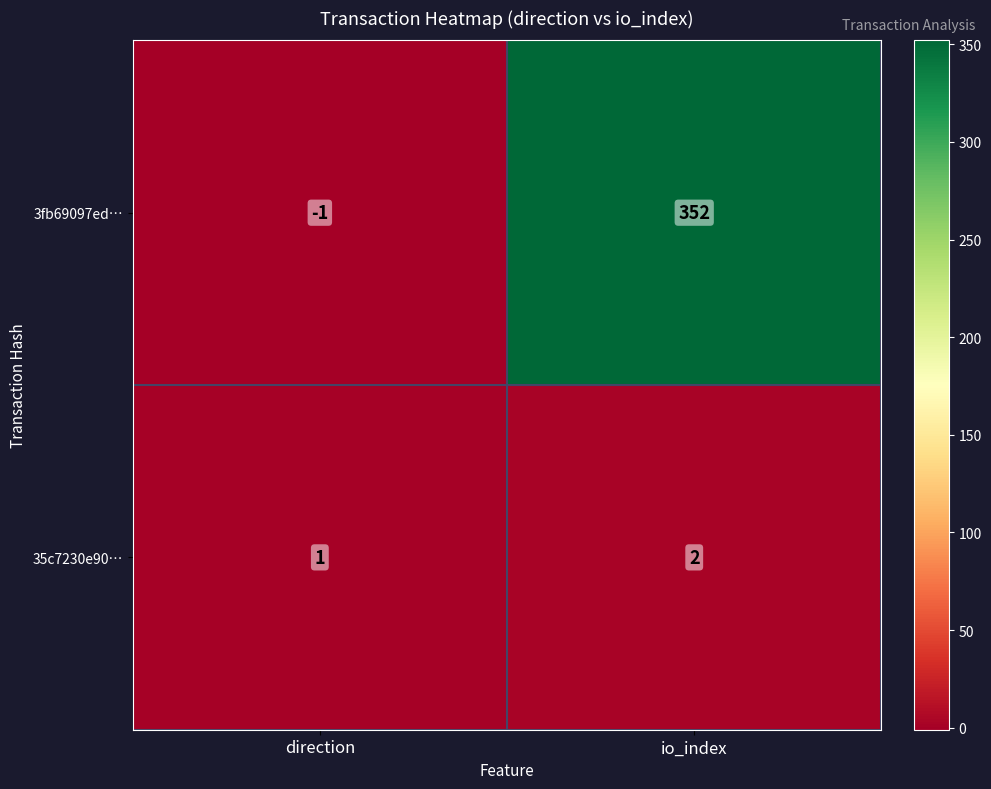

Reading left to right, extract all data points from this chart.

3fb69097ed…: -1	352
35c7230e90…: 1	2